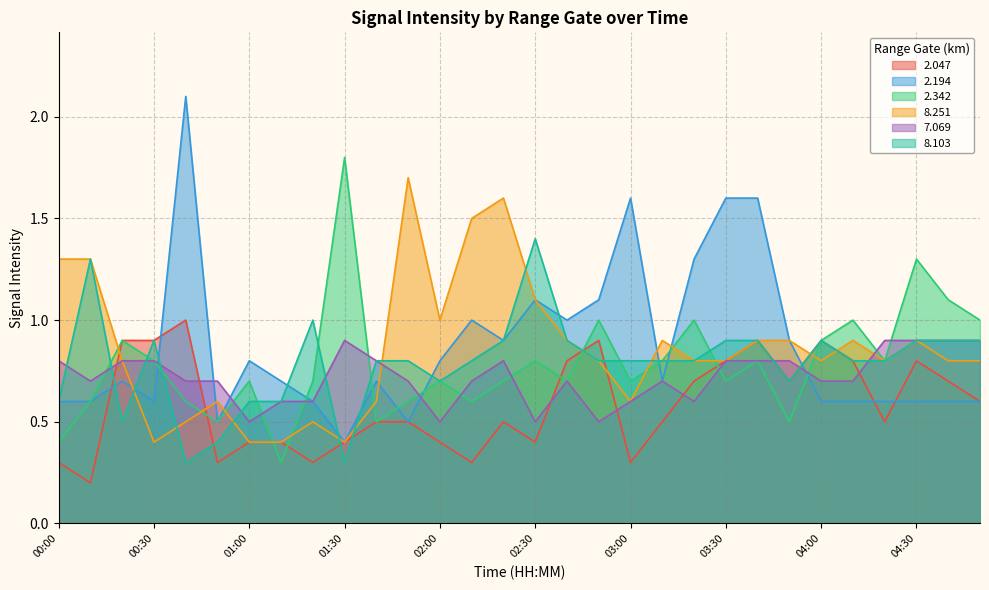

True or false: 2.194 has a value of 0.1 at 01:30.

False